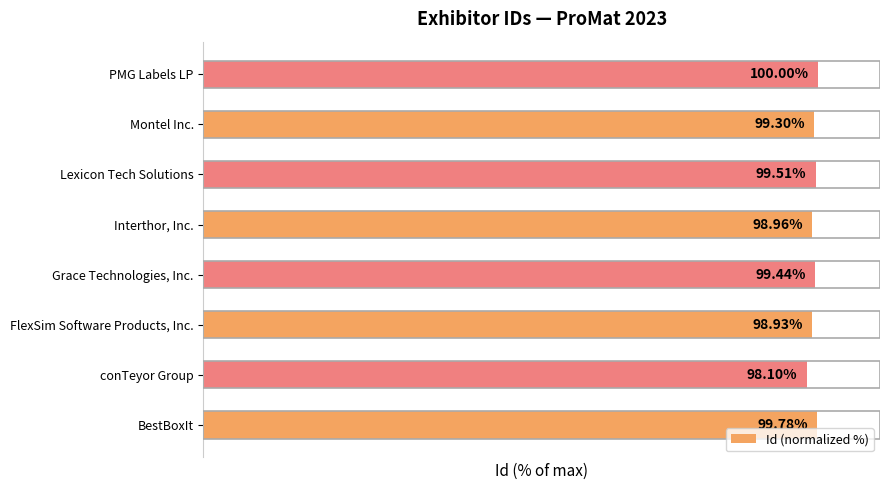

Which has a higher value, FlexSim Software Products, Inc. or PMG Labels LP?

PMG Labels LP